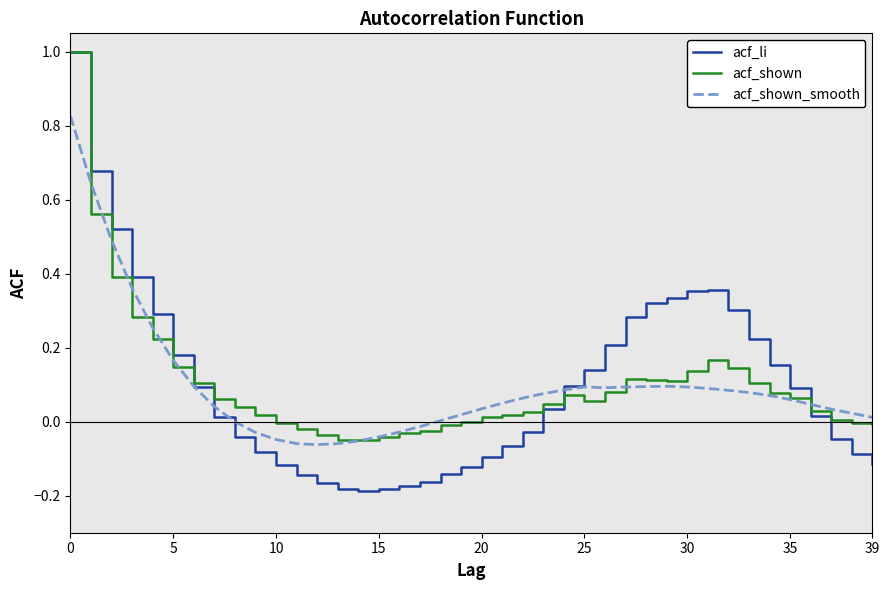

Which series has the largest range (max minus min)?

acf_li